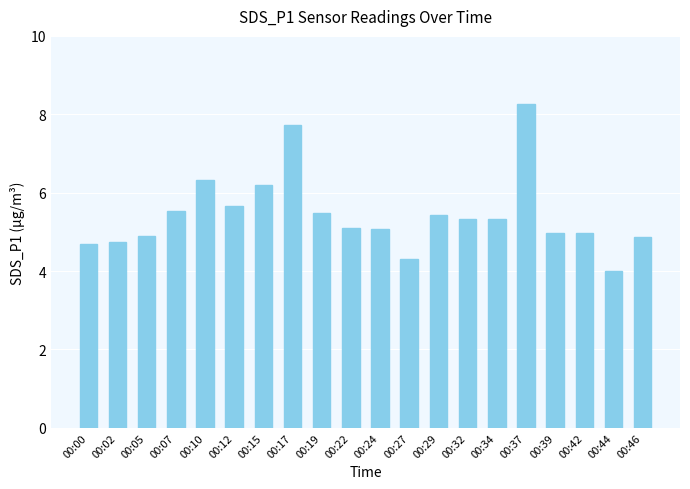

Between 00:37 and 00:27, which is larger?

00:37